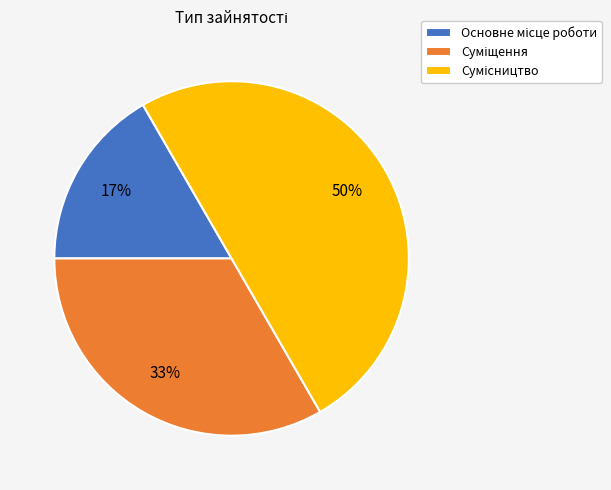

To the nearest percent, what is the difference between the largest and smallest slice percentages?

33%